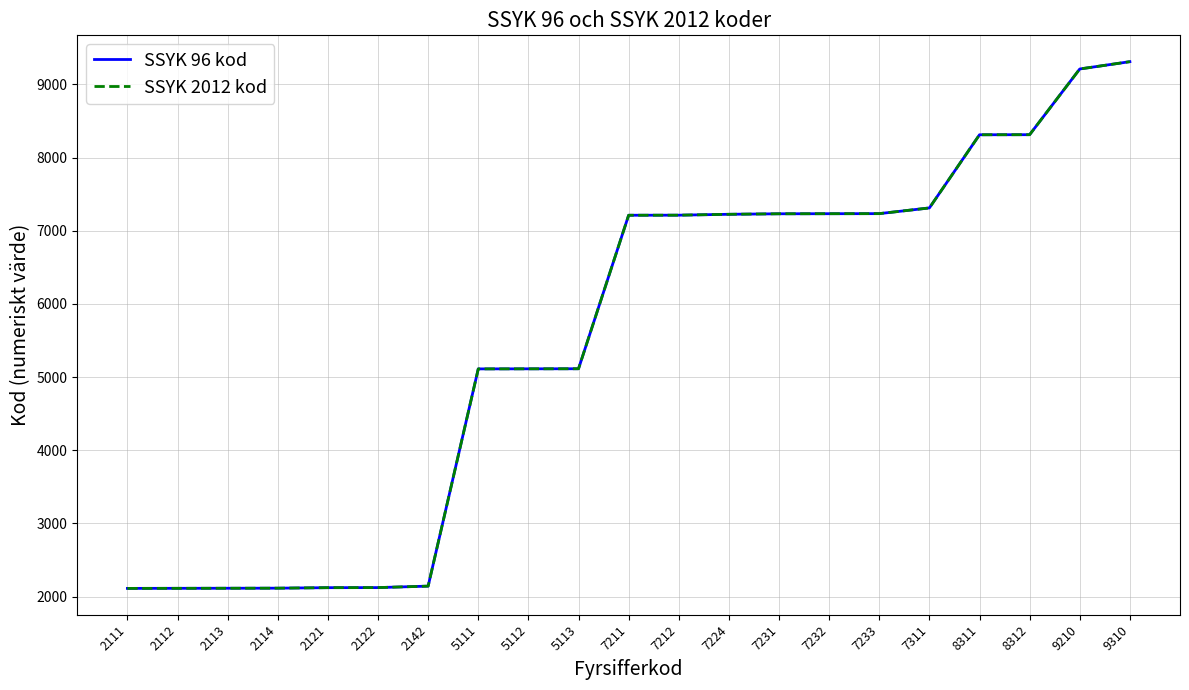

At 5113, list the series in order from smallest to largest.

SSYK 96 kod, SSYK 2012 kod